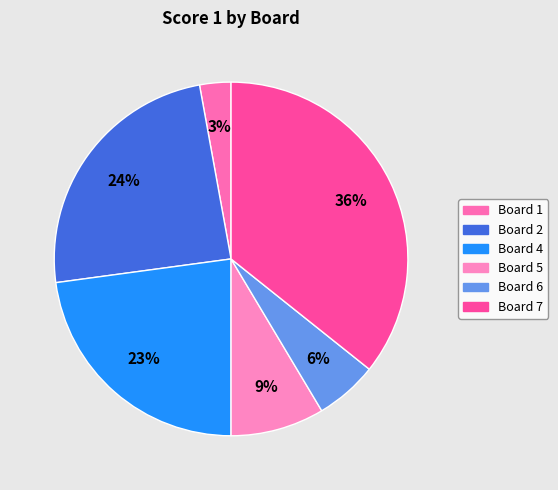

Count the number of slices in the pie.

6